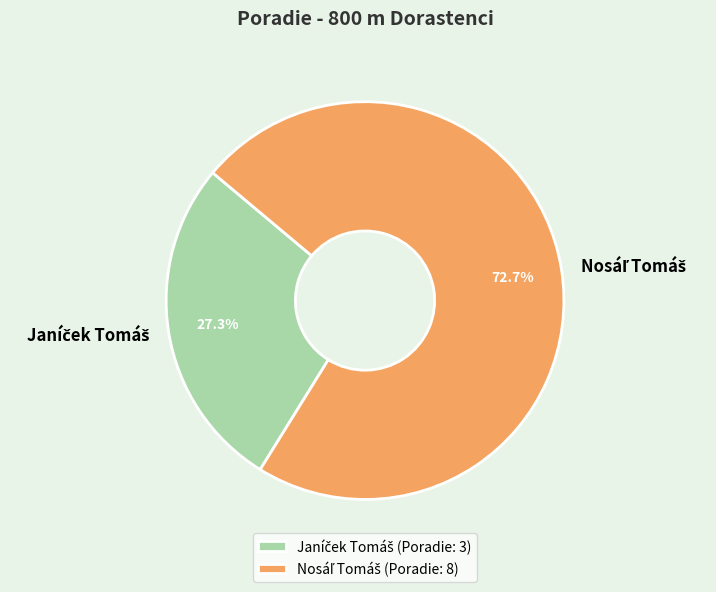

Does any single category account for the majority?

Yes